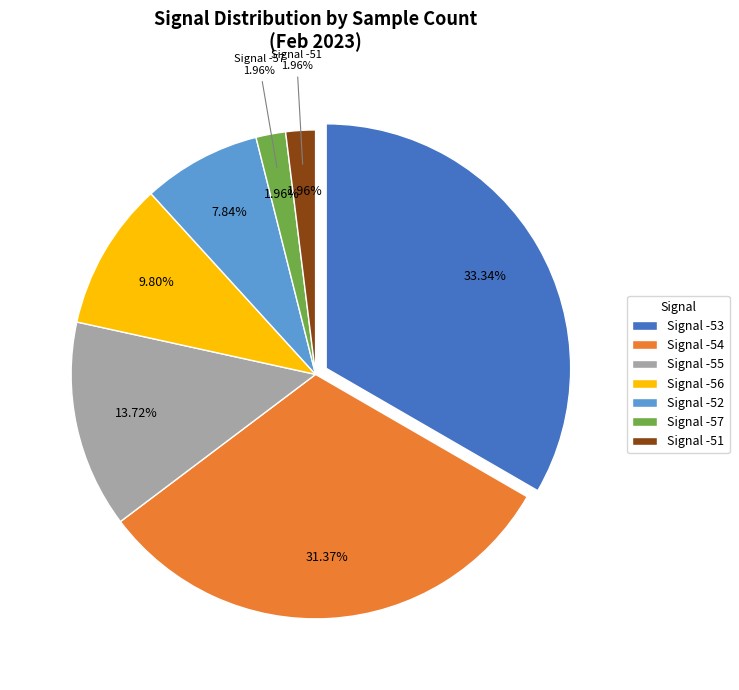

To the nearest percent, what is the average slice percentage?

14%